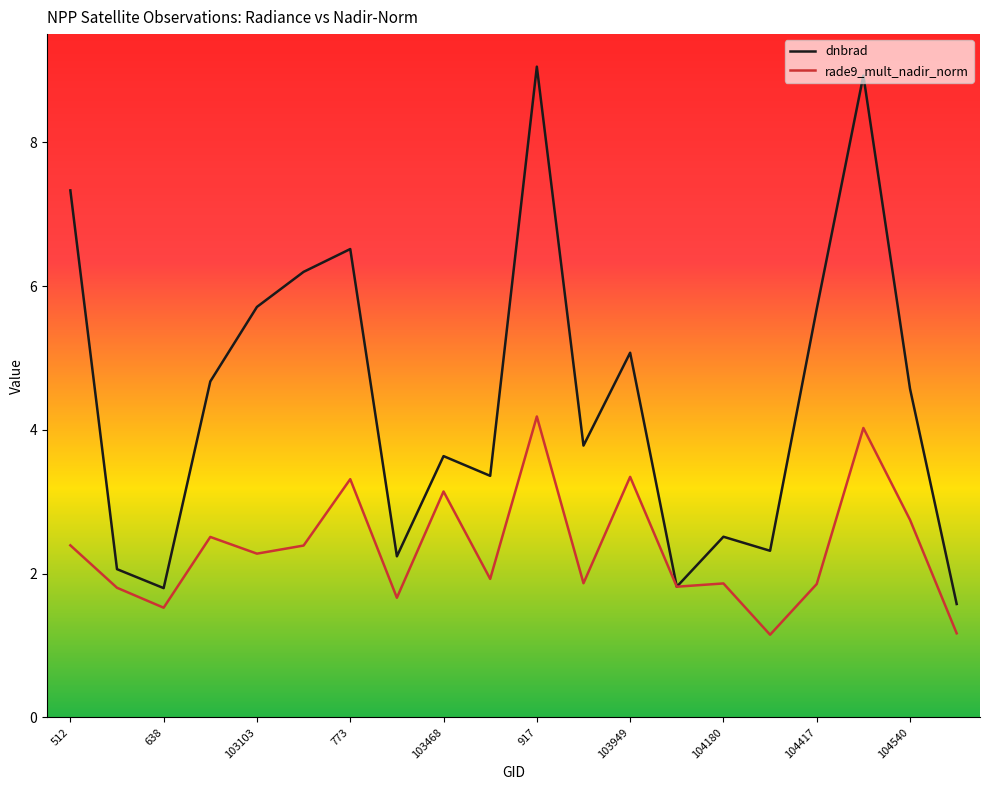

What is the maximum value shown in the chart?

9.1